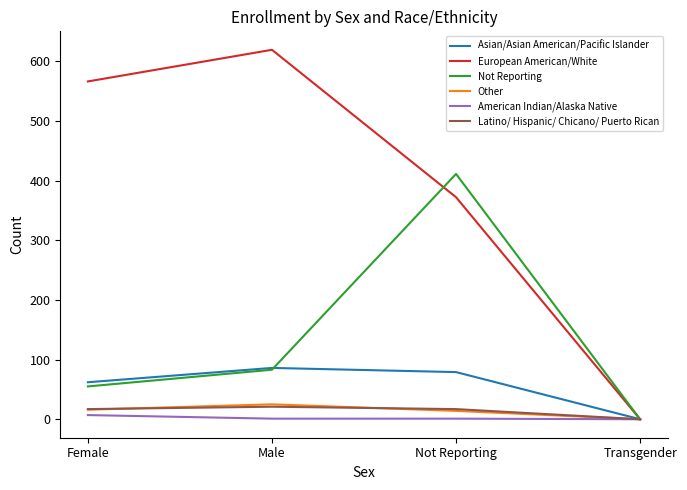

Which series has the largest total across all categories?

European American/White